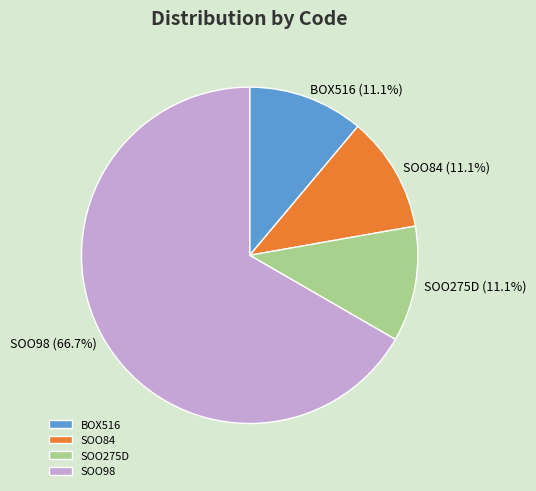

To the nearest percent, what is the combined percentage of SOO98 and SOO275D?

78%